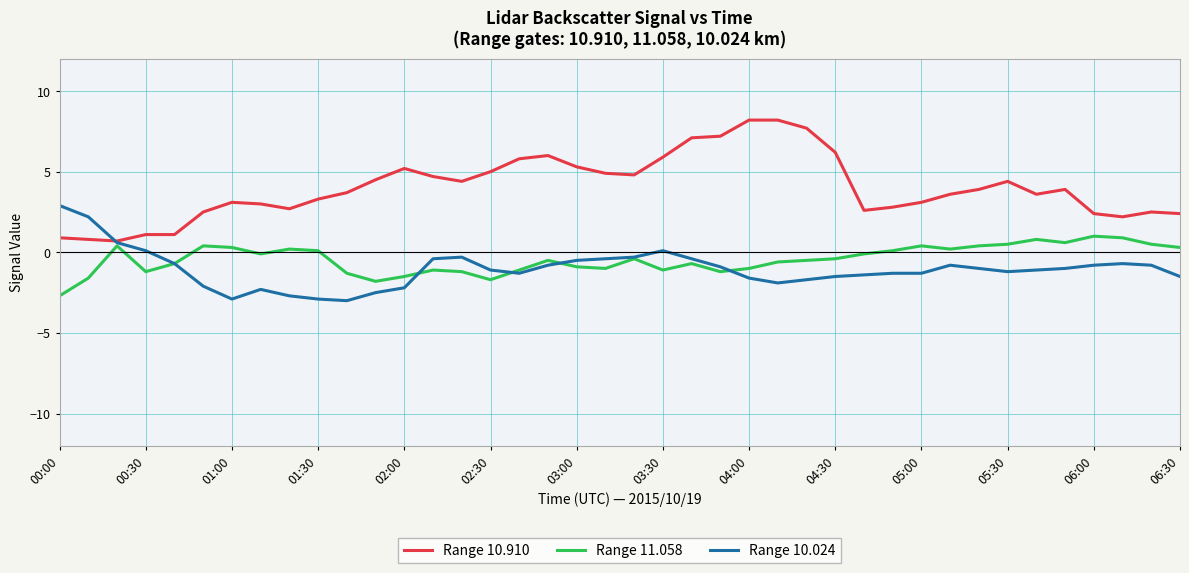

What is the smallest value displayed?

-3.0